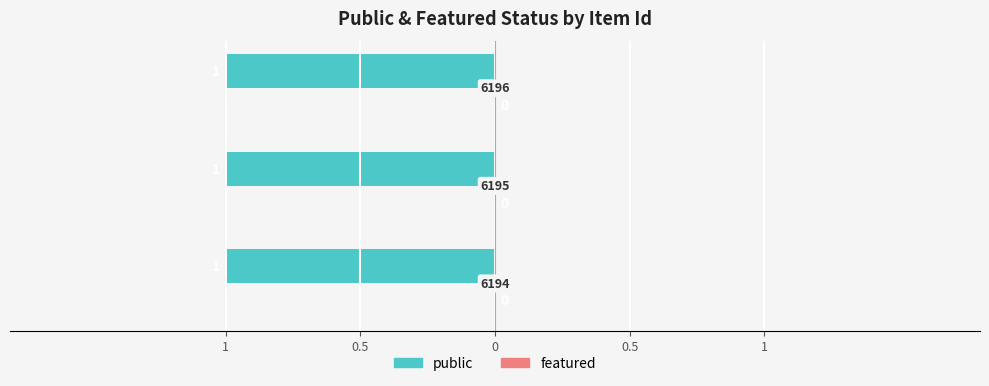

What are all the series names shown in the legend?

public, featured